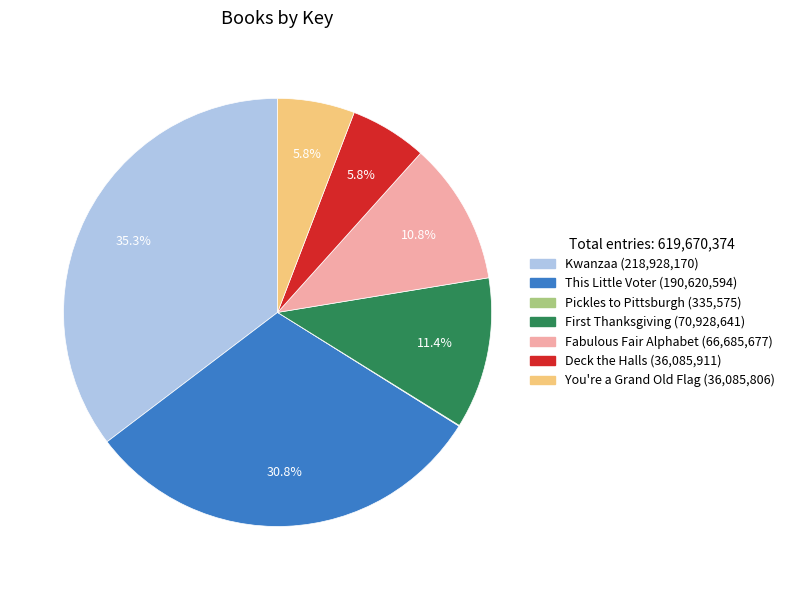

Is there any slice that represents more than half of the pie?

No